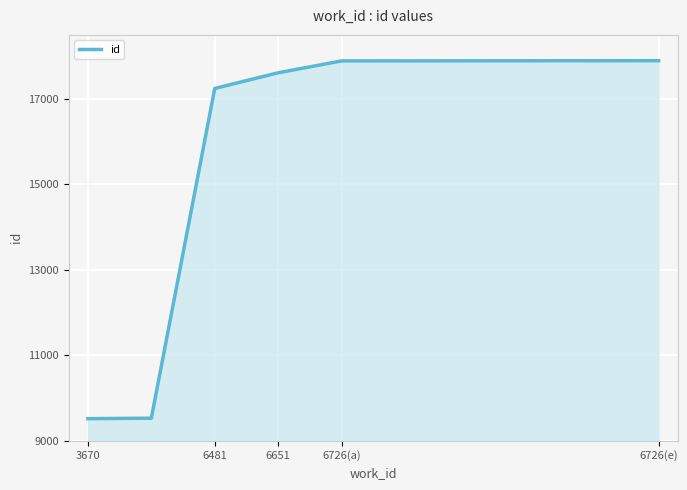

What is the difference between the maximum and minimum values?

8378